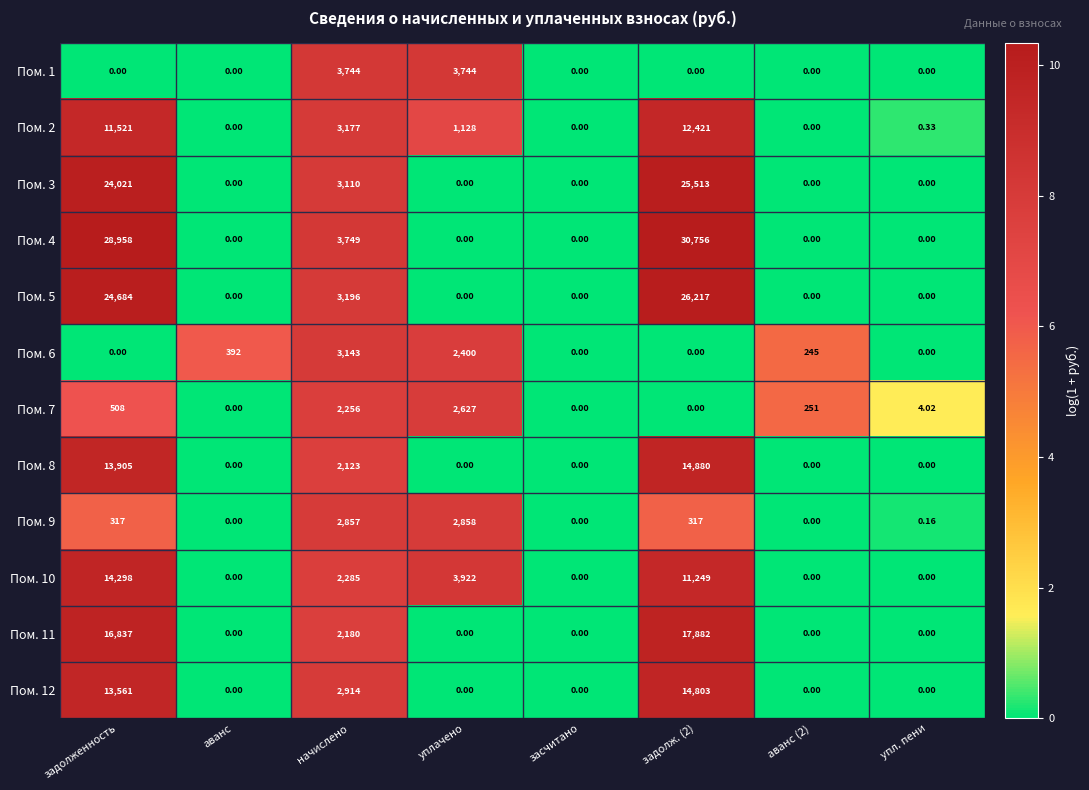

Between аванс and начислено, which series saw the biggest shift?

Пом. 4